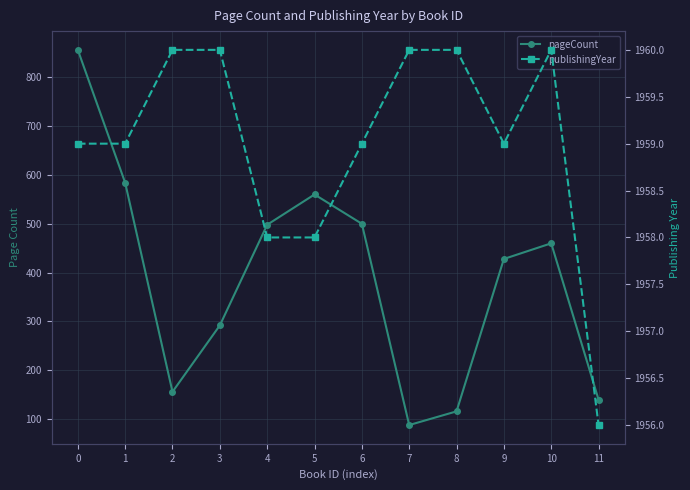

True or false: publishingYear and pageCount intersect in this chart.

False